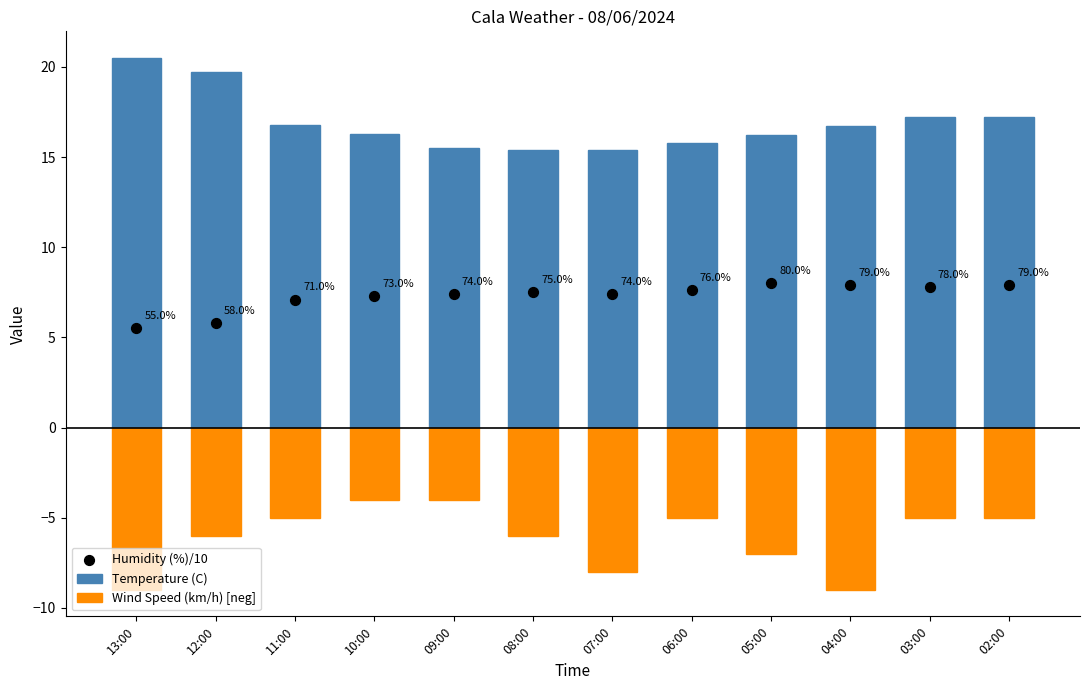

At how many categories does at least one series exceed 2?

12